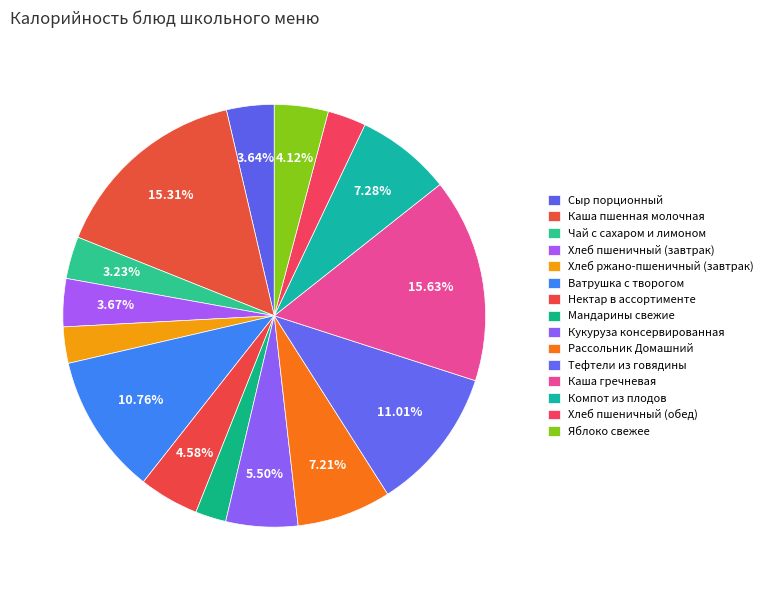

How many slices are in this pie chart?

15